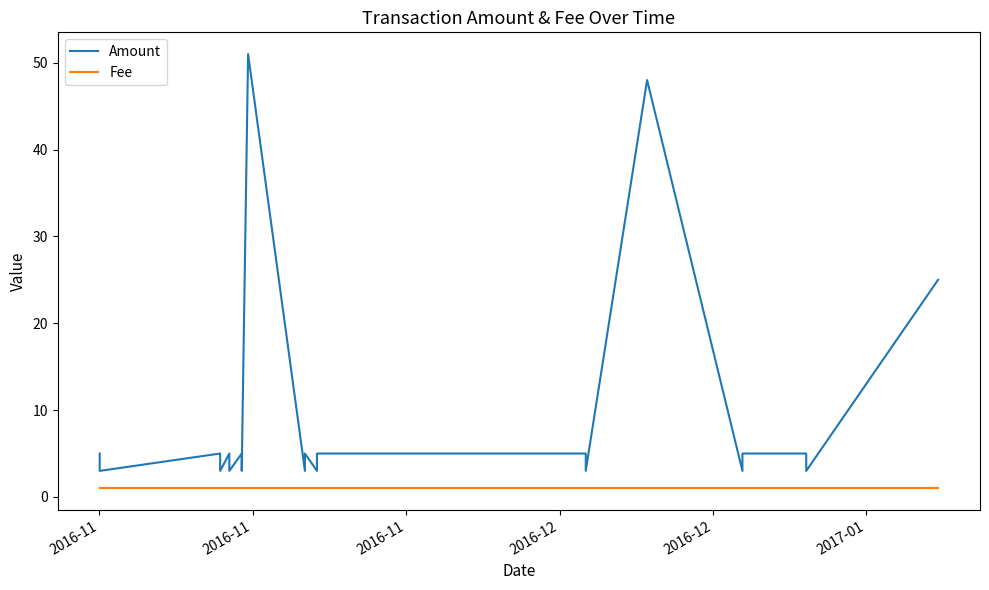

How many lines are shown in the chart?

2